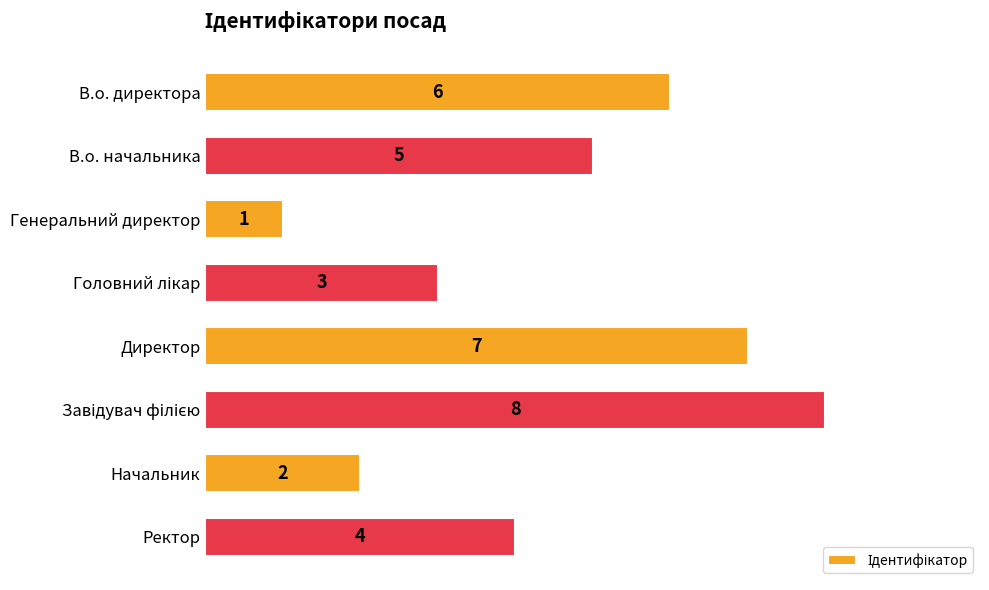

What is the change in value from В.о. начальника to Директор?

+2